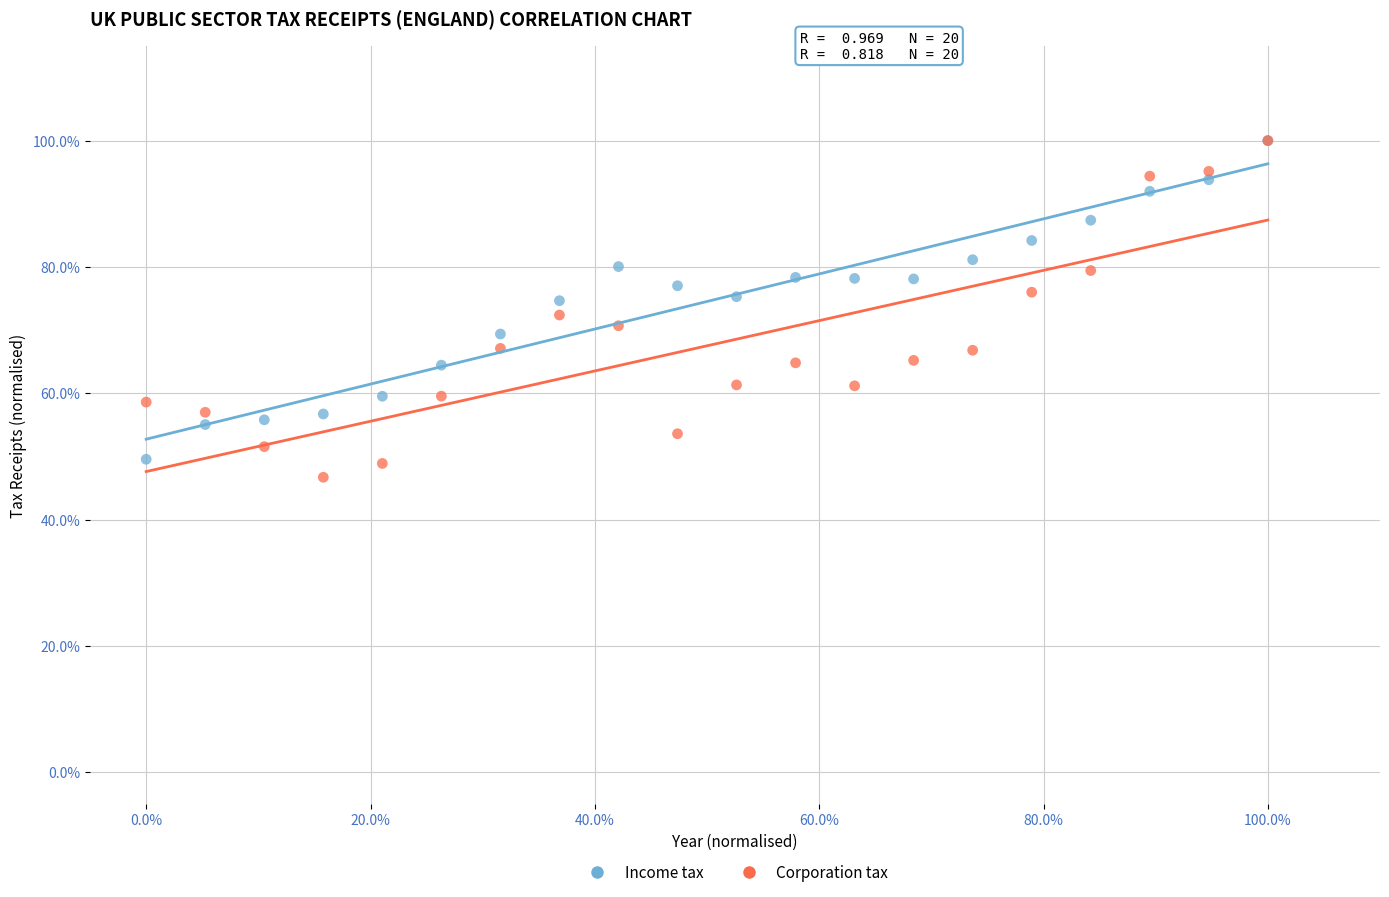

Which series has the widest spread of Y values?

Corporation tax